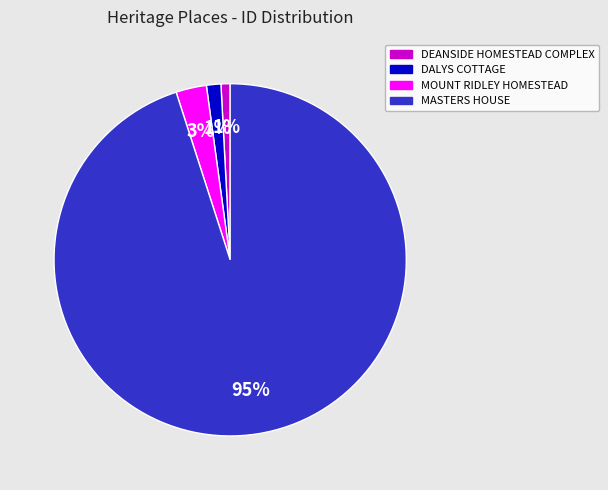

What percentage is the DALYS COTTAGE slice, to the nearest percent?

1%